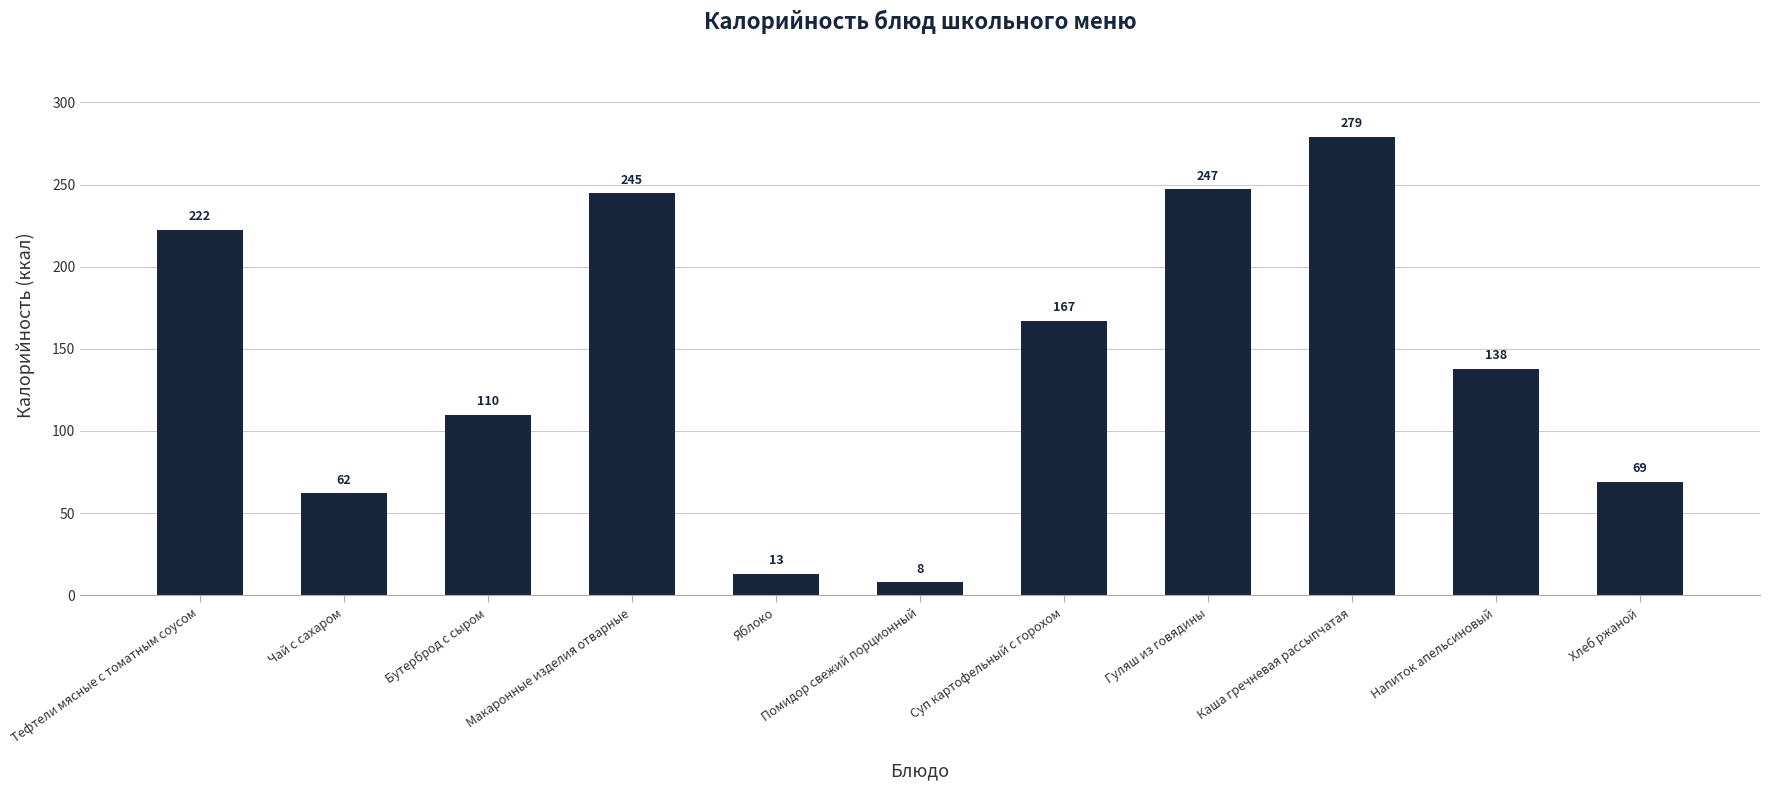

True or false: the data shows 41.1 at Чай с сахаром.

False